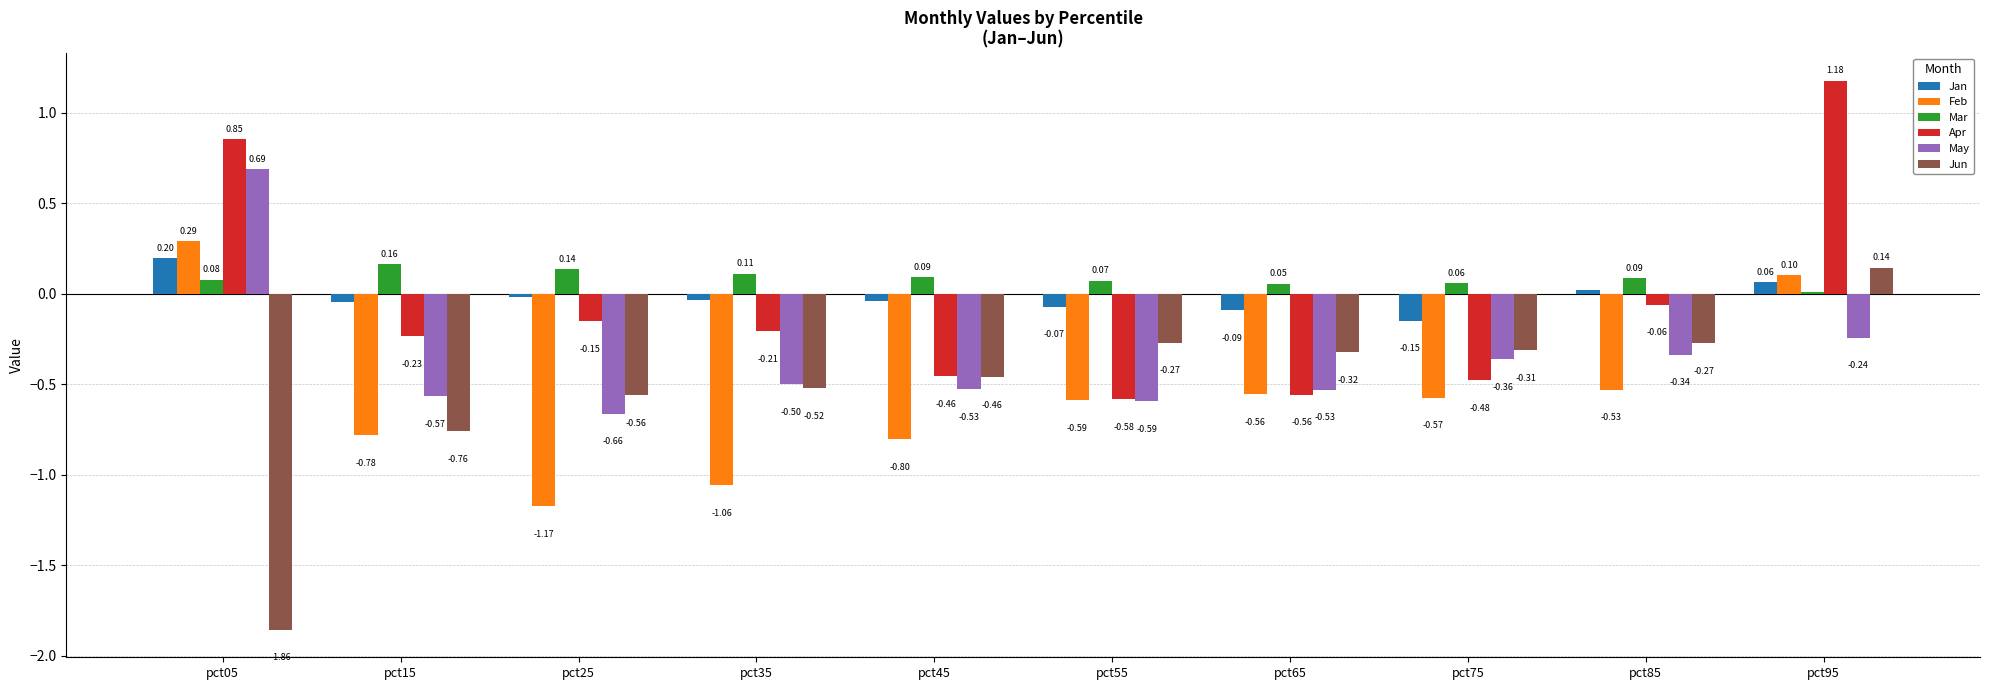

Is the value of Jan at pct35 greater than the value of Apr at pct35?

Yes